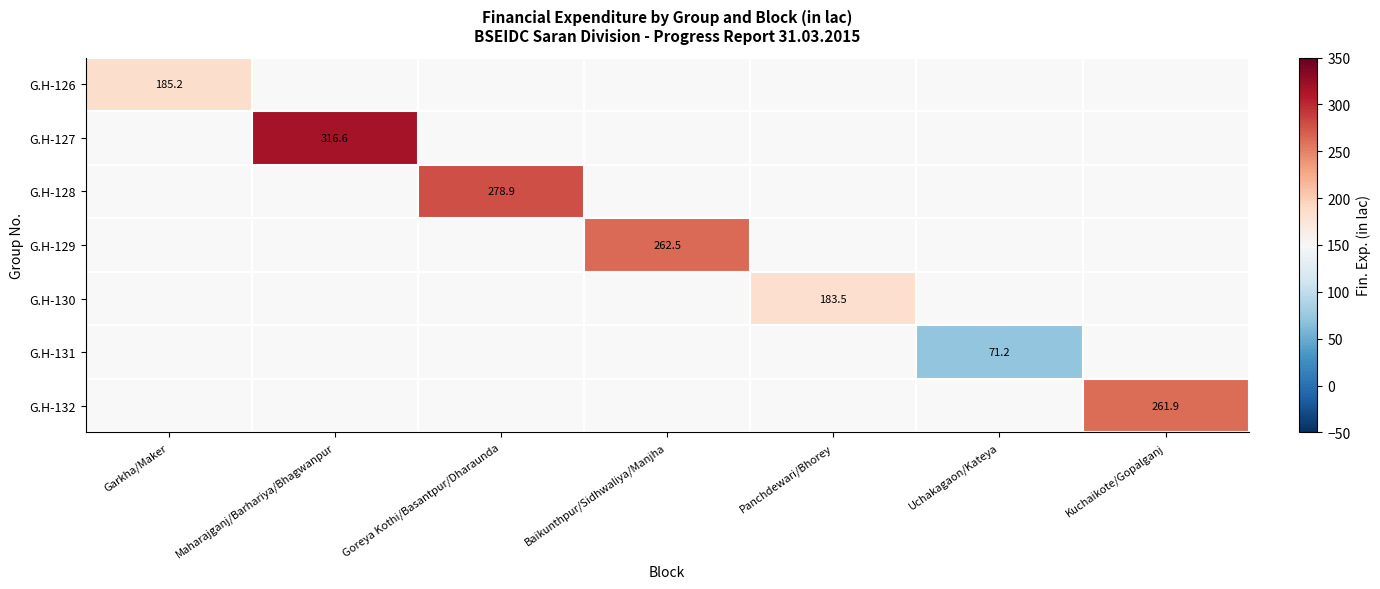

Is the value of G.H-127 at Garkha/Maker greater than the value of G.H-130 at Kuchaikote/Gopalganj?

No